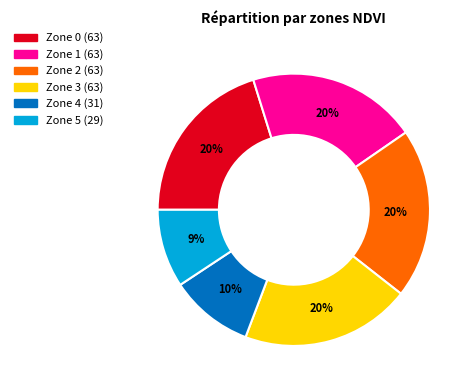

Is there any slice that represents more than half of the pie?

No